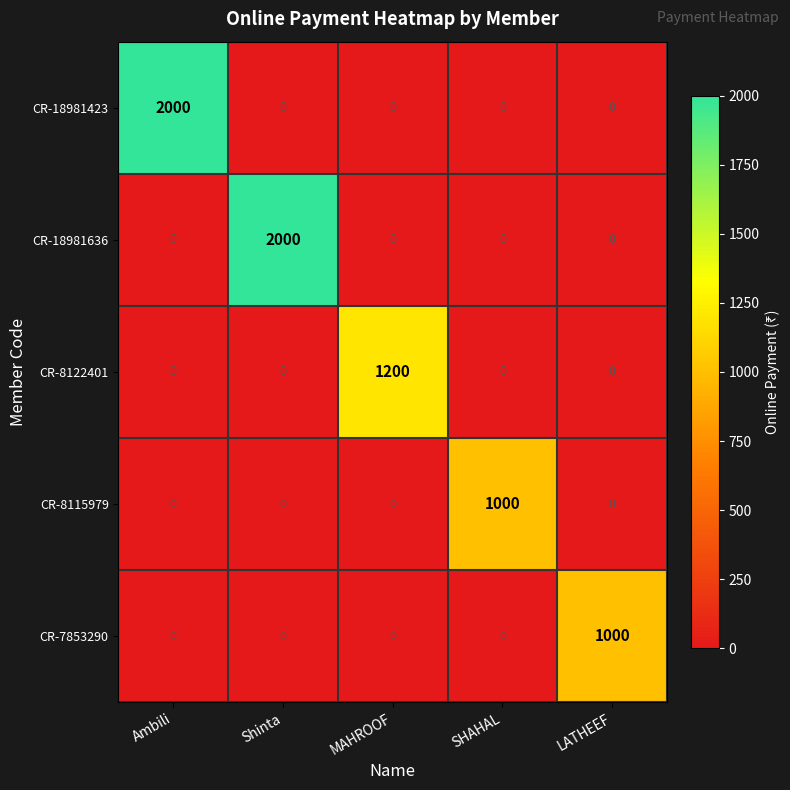

How many data points does each series have?

5